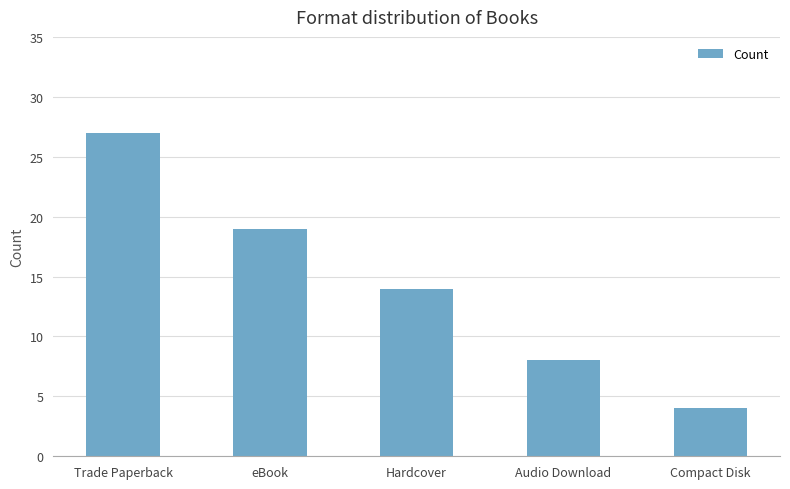

How many values are below 14?

2